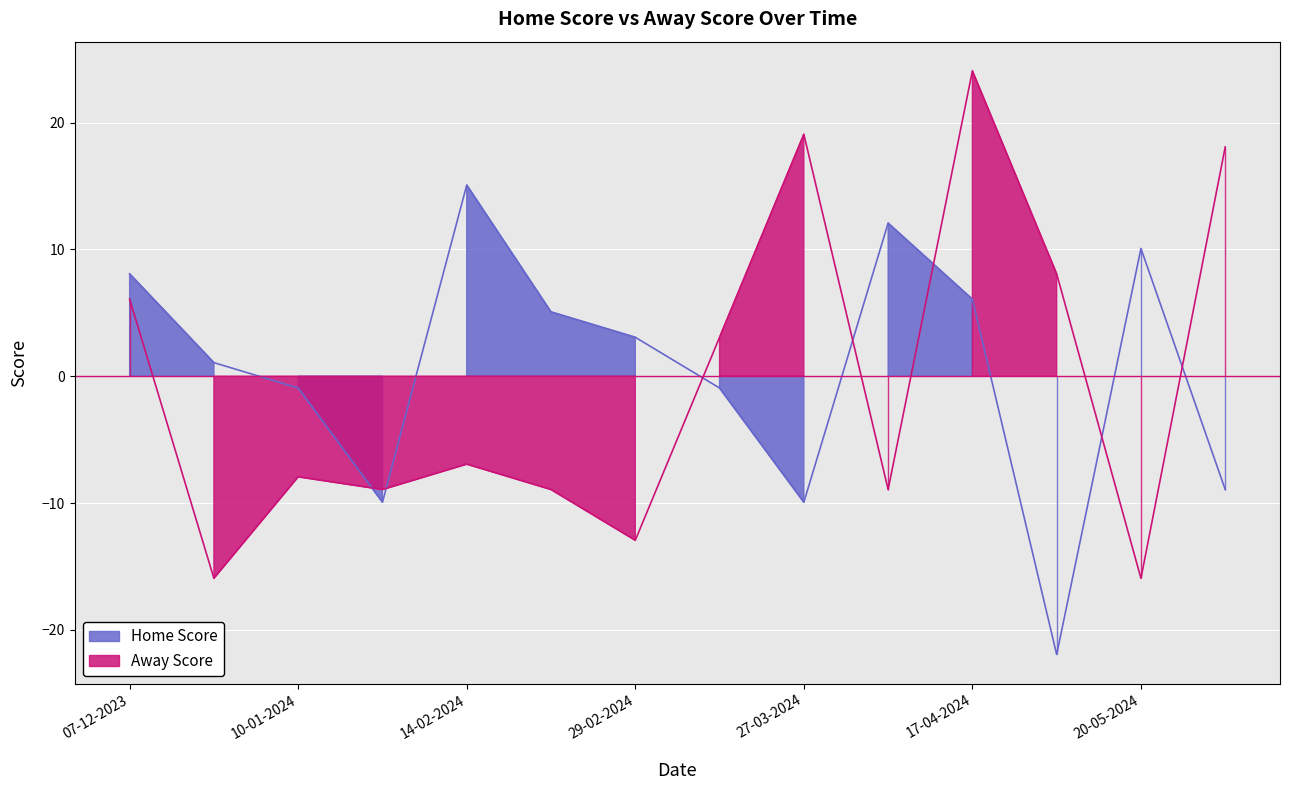

How many negative values does the Away Score series have?

8